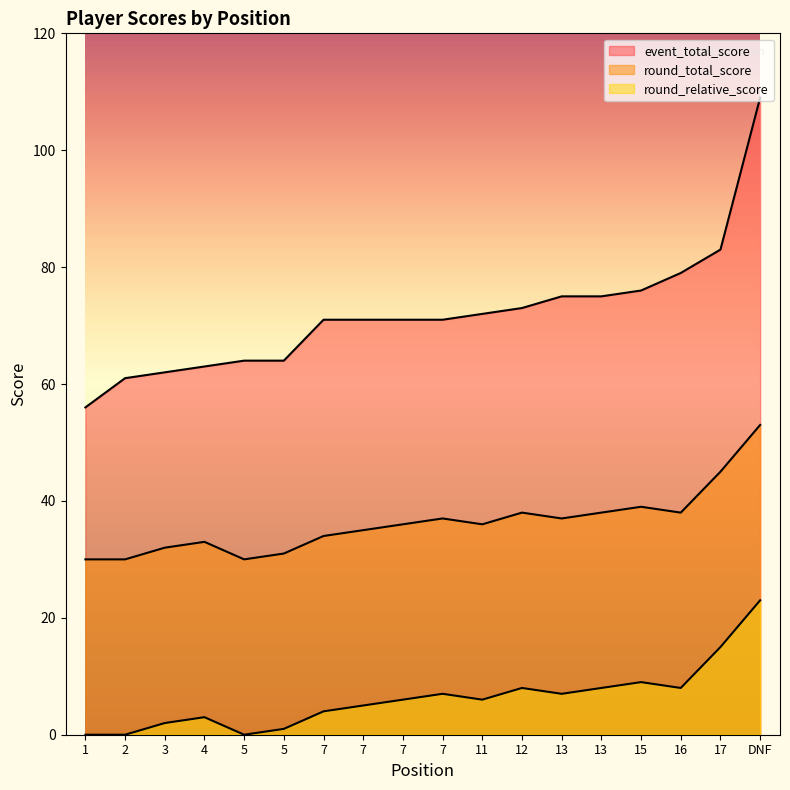

At which label is round_relative_score closest to 41?

15